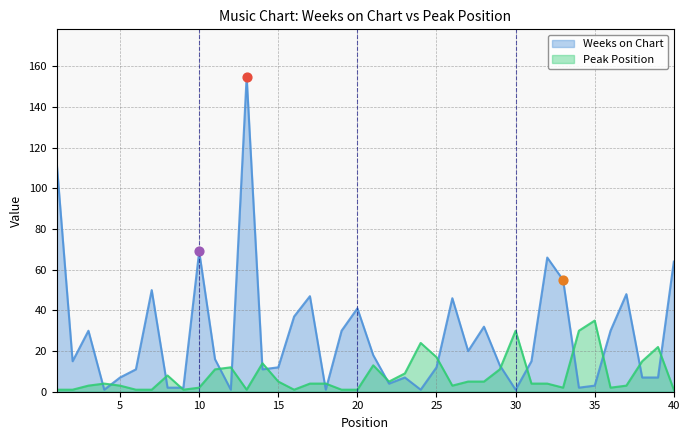

At how many categories does at least one series exceed 26?

19